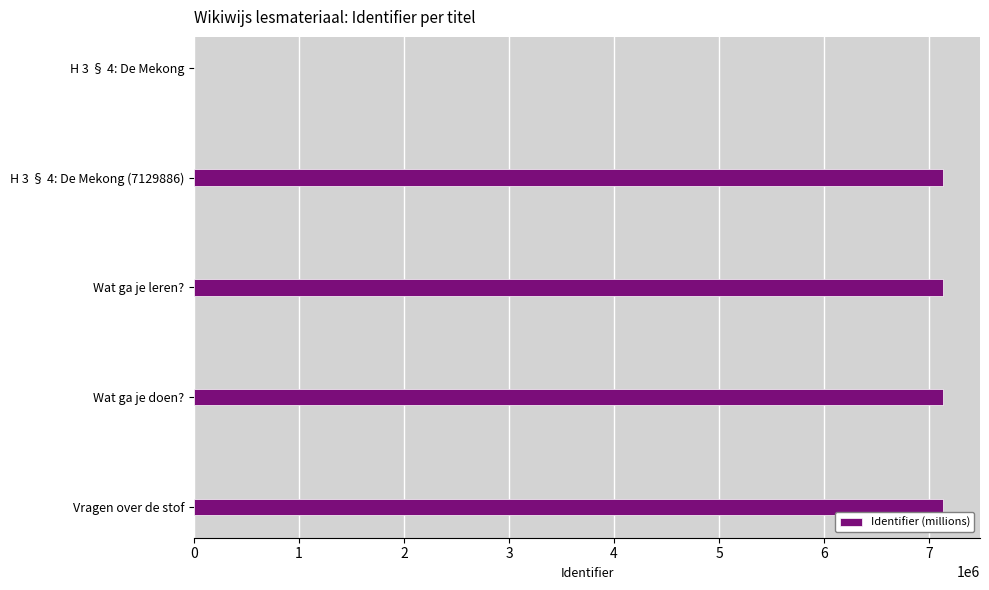

The value at H 3 § 4: De Mekong (7129886) is 2578876. True or false?

False